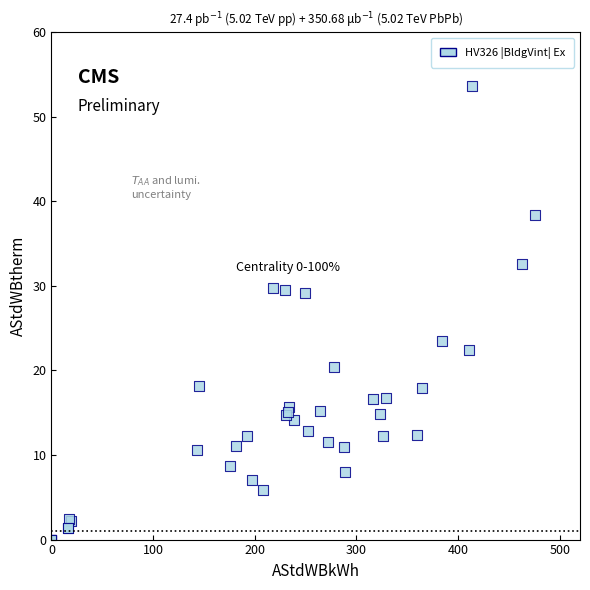

What Y value in the scatter plot is closest to 26?

23.4